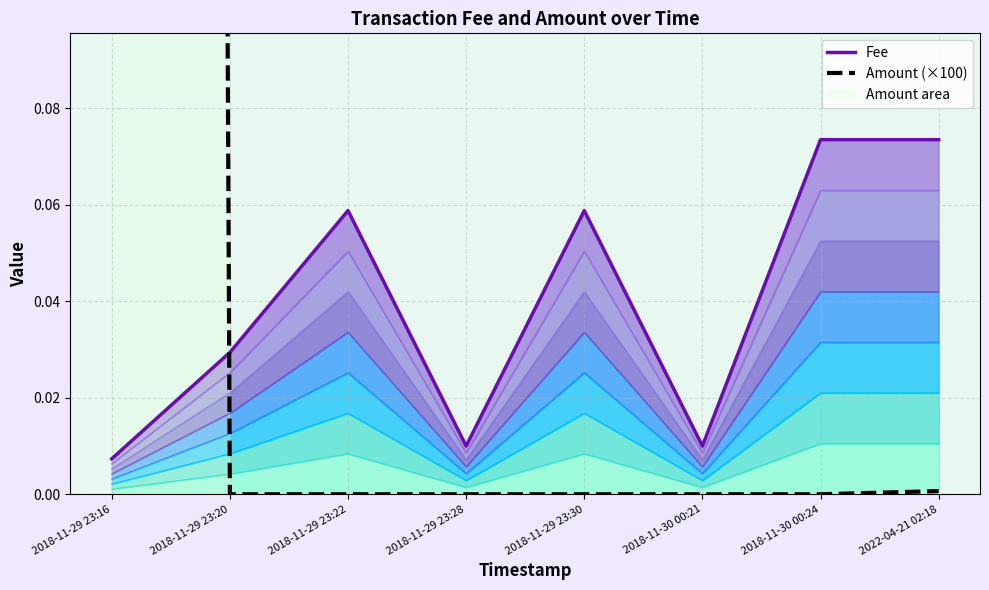

Where is Amount (×100) nearest to the value 2?

2022-04-21 02:18